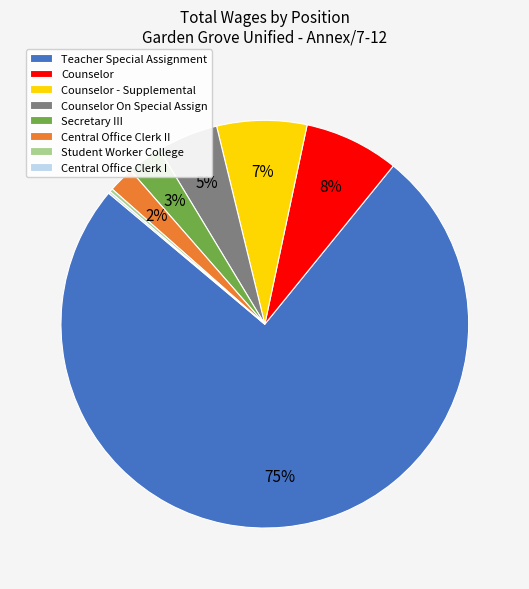

To the nearest percent, what percentage of the pie is Teacher Special Assignment?

75%